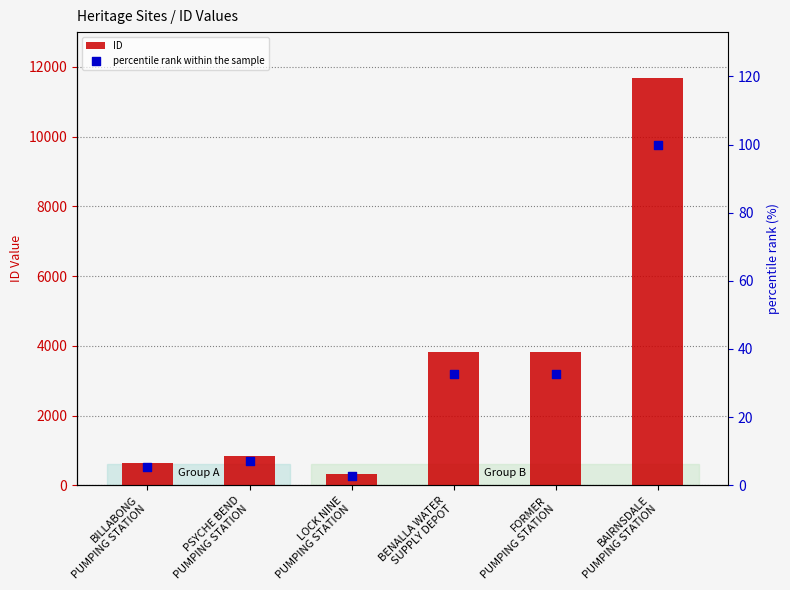

What are all the series names shown in the legend?

ID, percentile rank within the sample